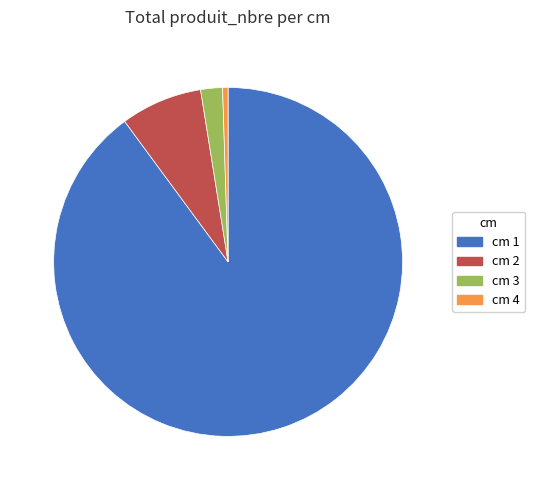

Is there a majority slice in this chart?

Yes